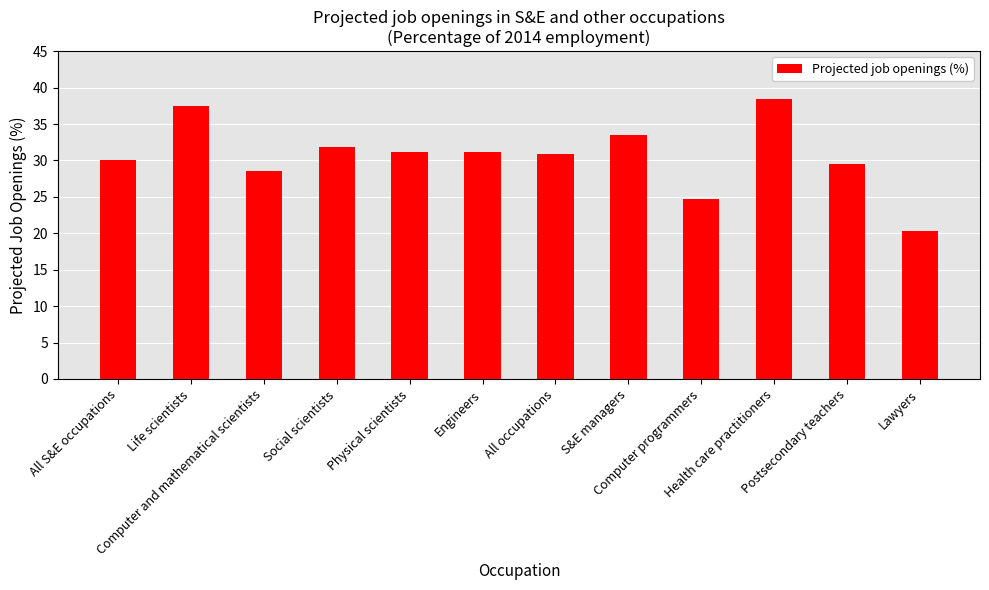

What is the smallest value displayed?

20.3